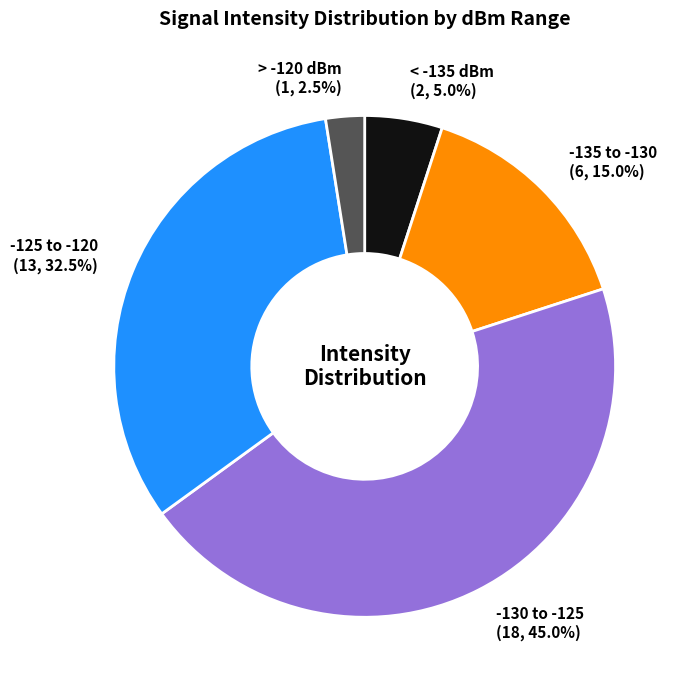

What is the ratio of the value at -135 to -130 to the value at -125 to -120?

0.5